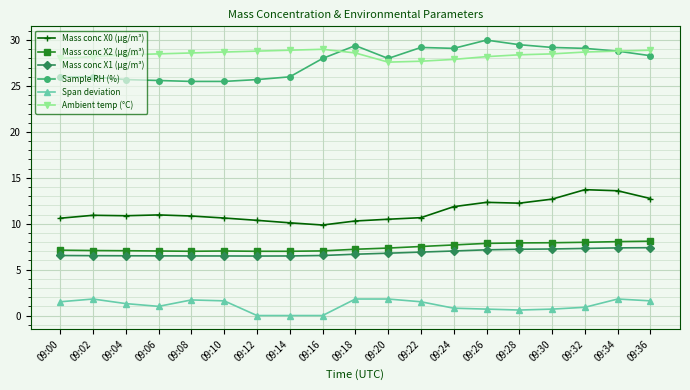

What is the value of the Sample RH (%) point at the 5th from the left?

25.5